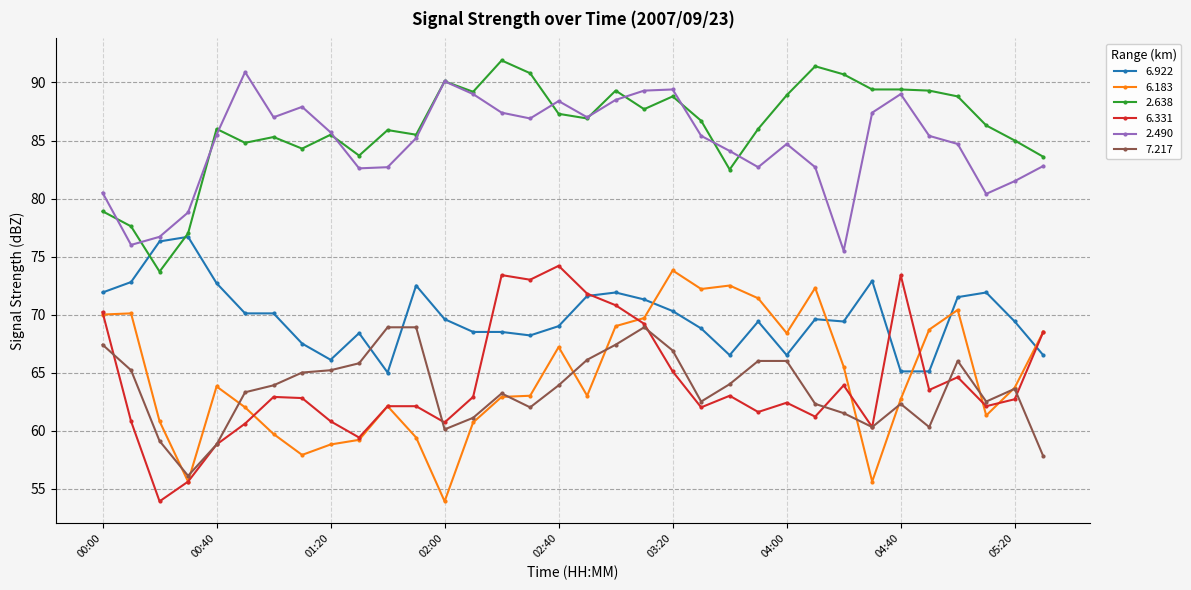

What is the value of the 7.217 point at the 13th from the left?

60.1